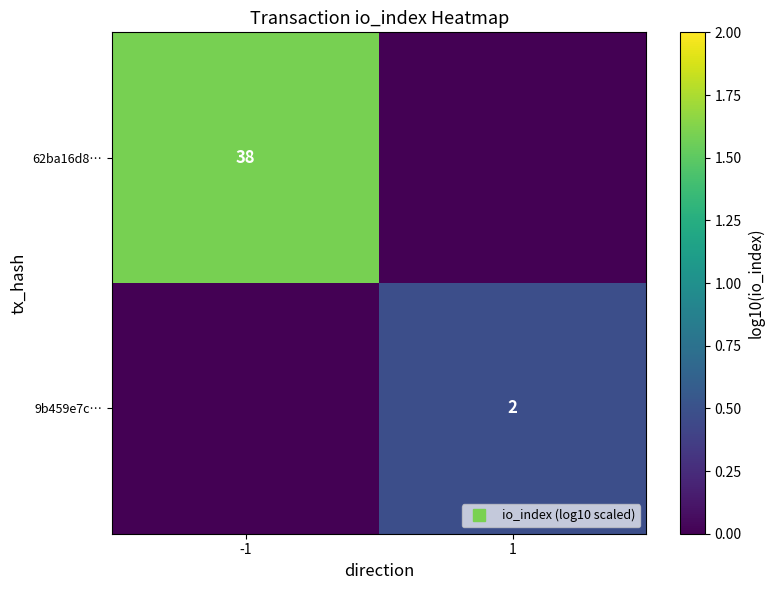

True or false: 62ba16d8… has a value of 1.6 at -1.

True